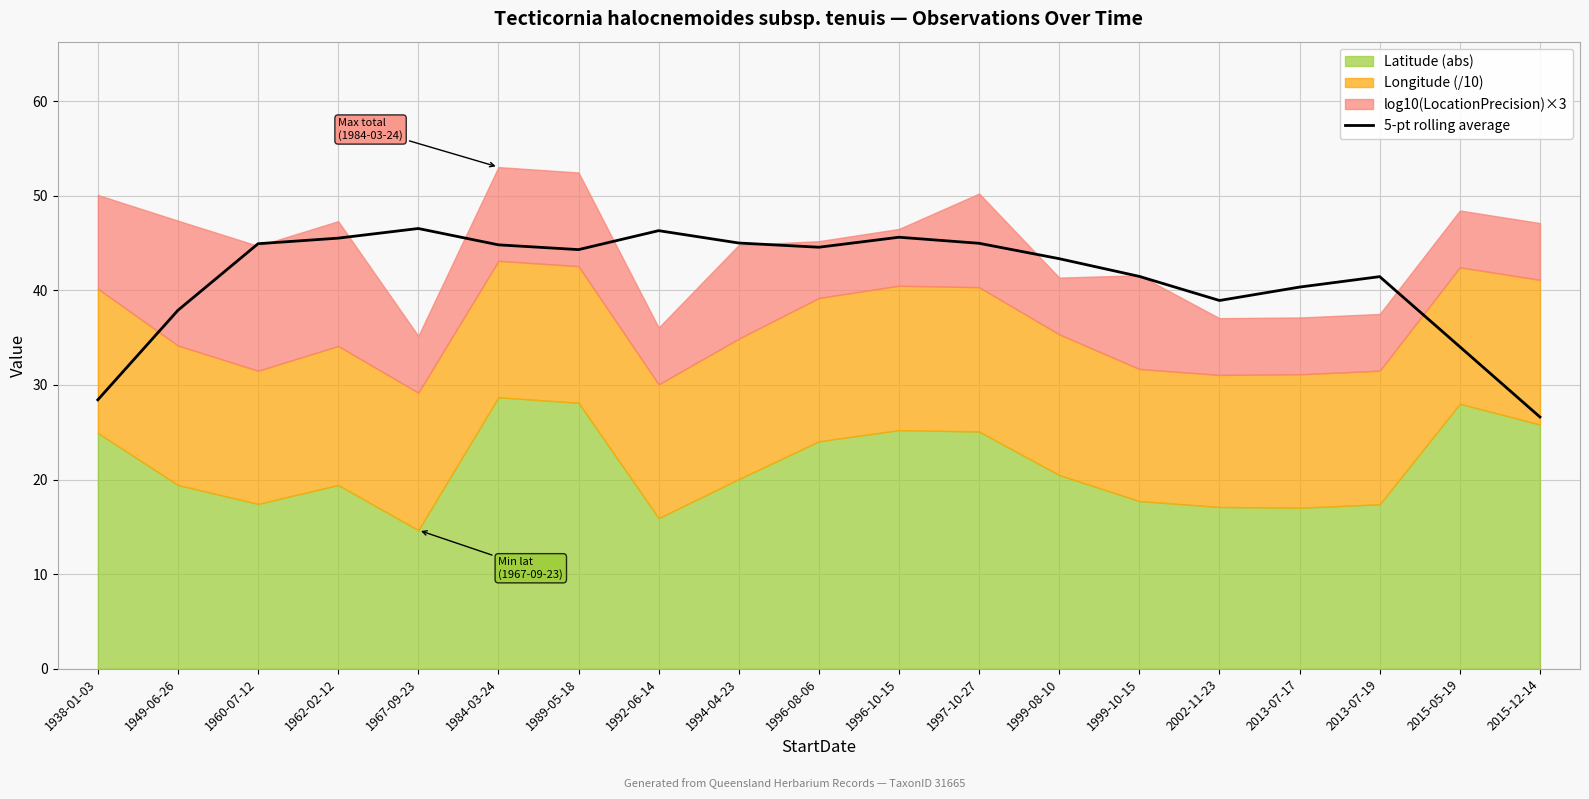

What is the change in value from 1962-02-12 to 1992-06-14?

+0.8